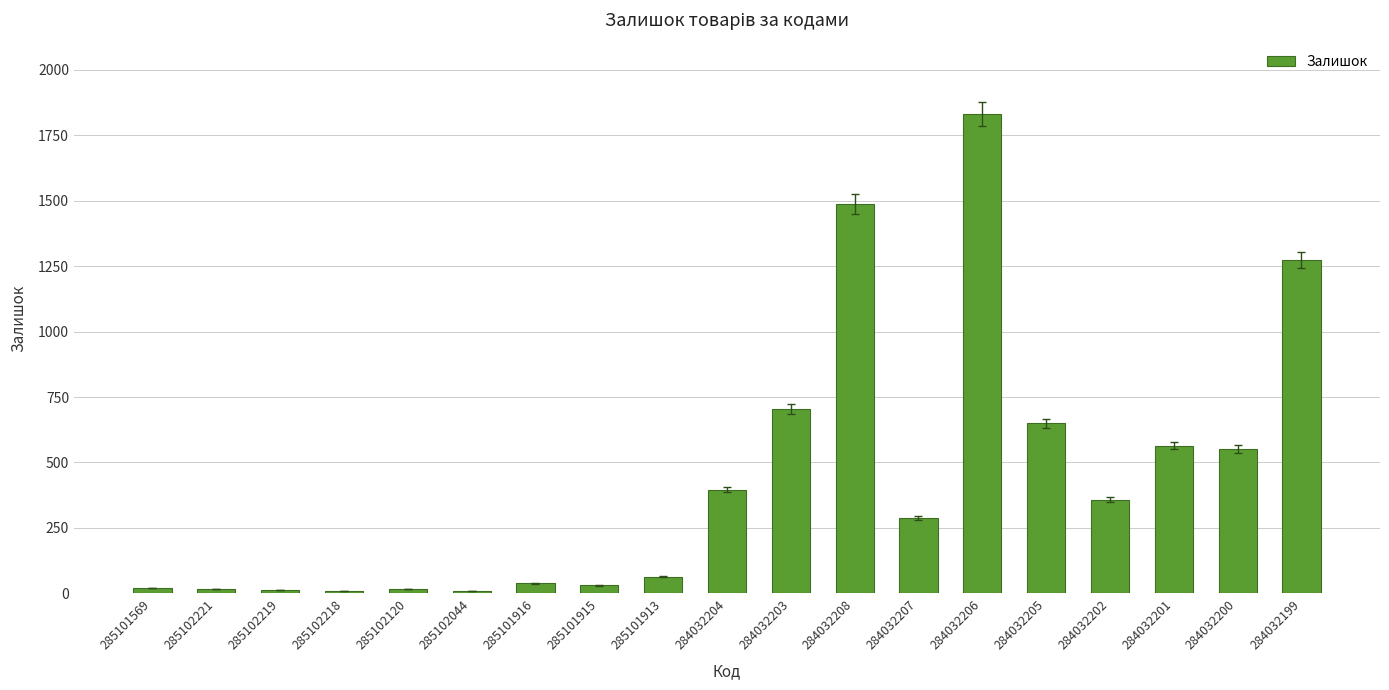

What is the greatest value displayed?

1830